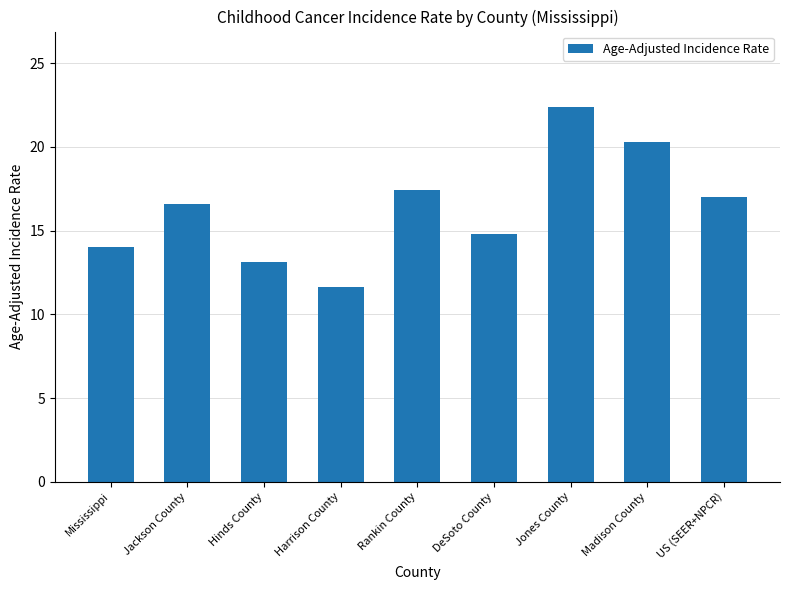

List the labels in order of value, smallest first.

Harrison County, Hinds County, Mississippi, DeSoto County, Jackson County, US (SEER+NPCR), Rankin County, Madison County, Jones County